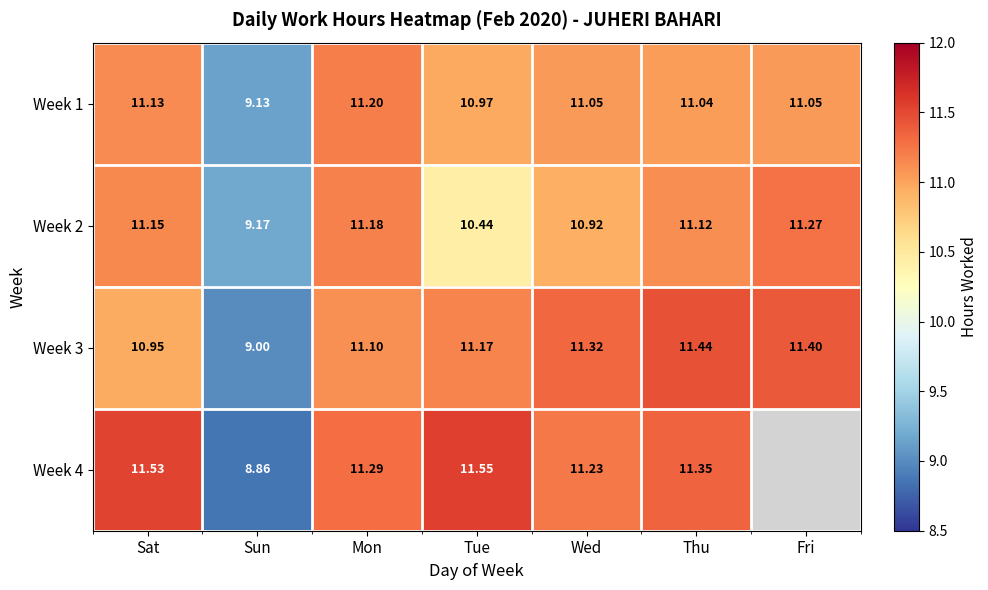

Is the value of Week 2 at Sat greater than the value of Week 3 at Tue?

No